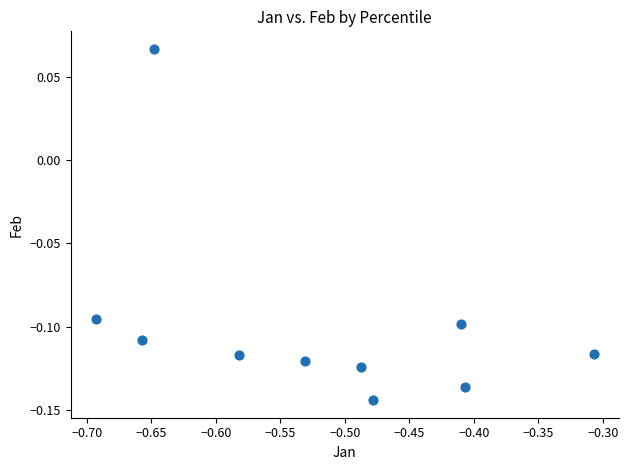

What is the range of X values (max minus min)?

0.4